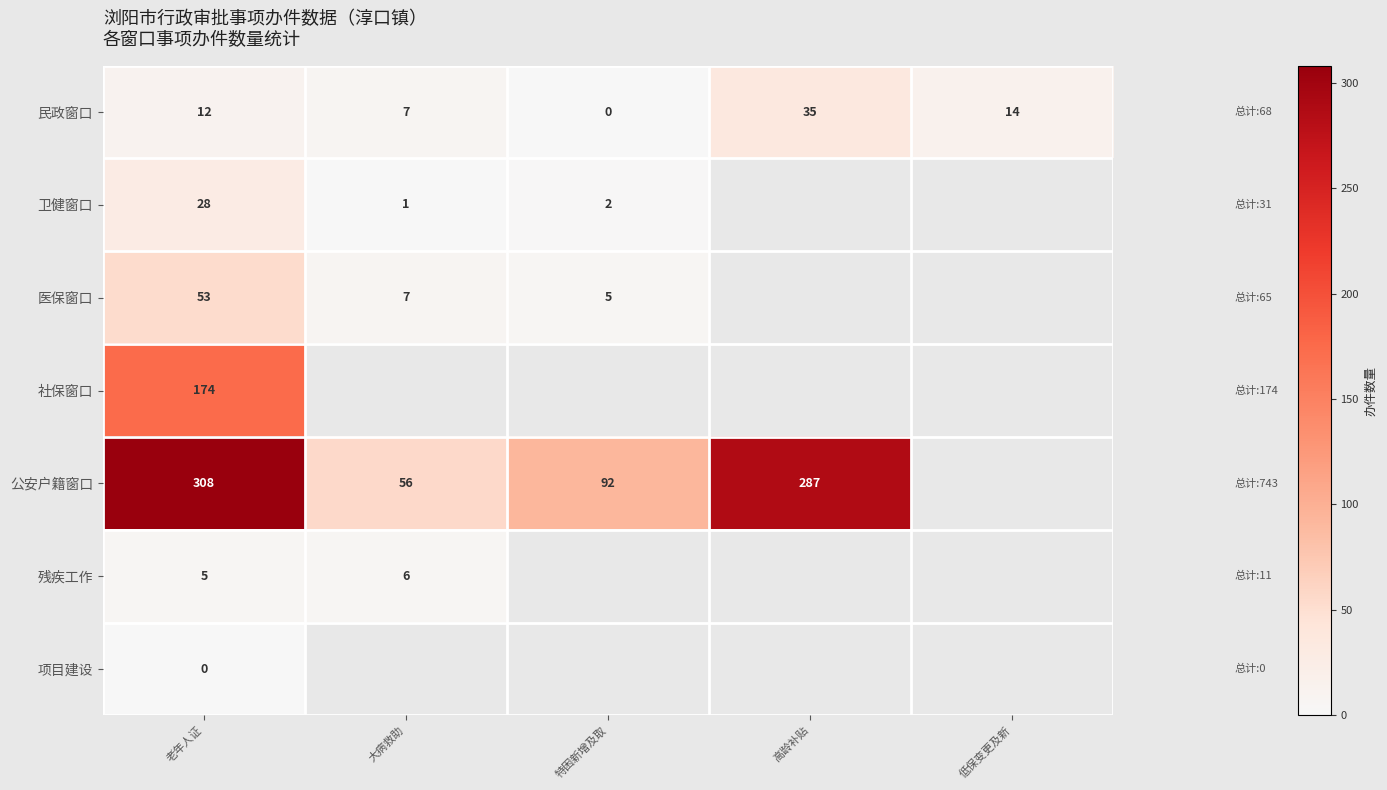

Which category has the lowest value across all series?

特困新增及取